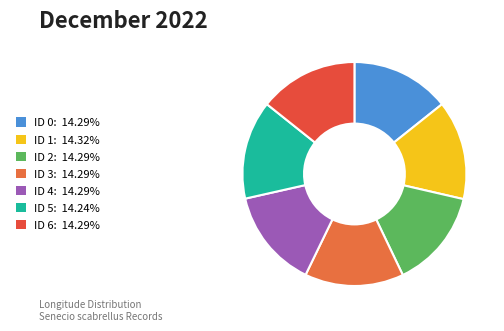

How many slices are in this pie chart?

7